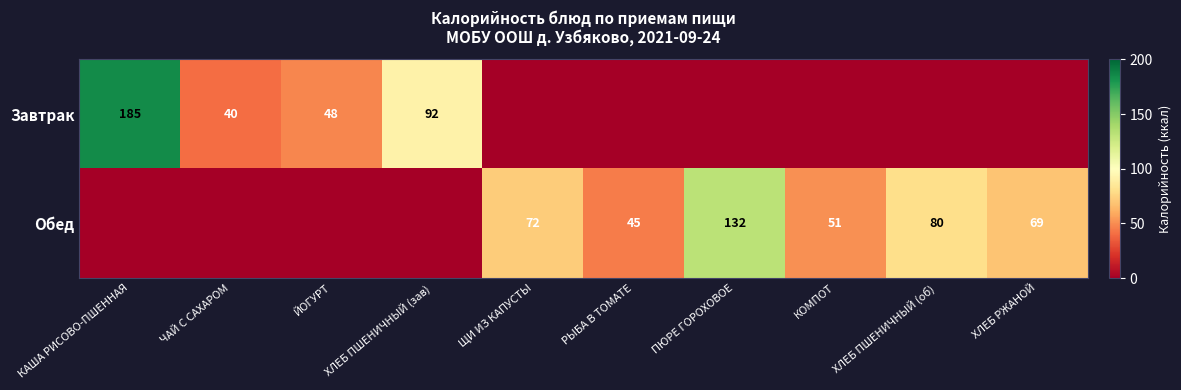

What is the spread (max minus min) of values at ХЛЕБ РЖАНОЙ?

69.3